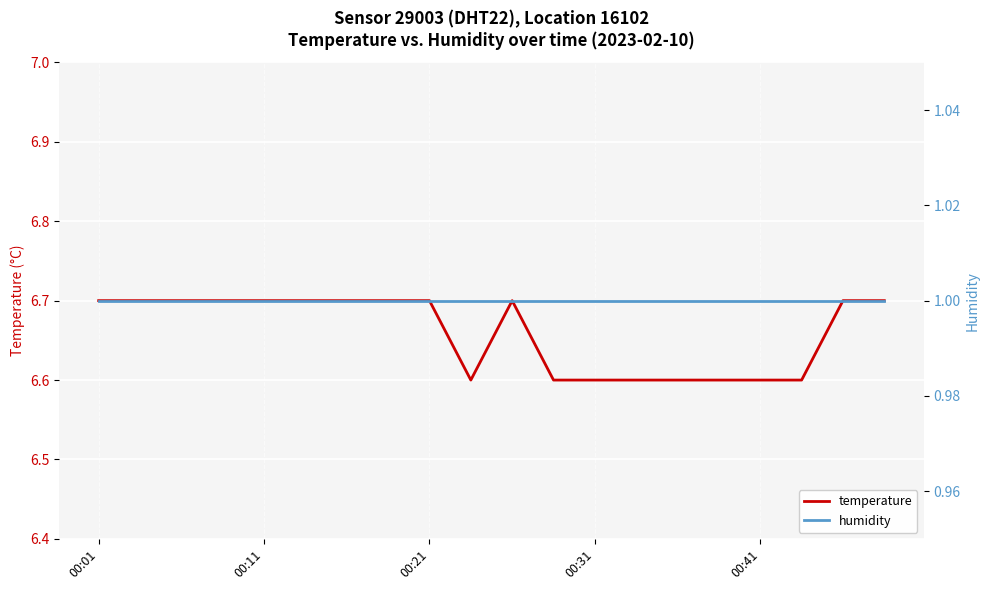

Between 00:21 and 9, which series saw the biggest shift?

temperature